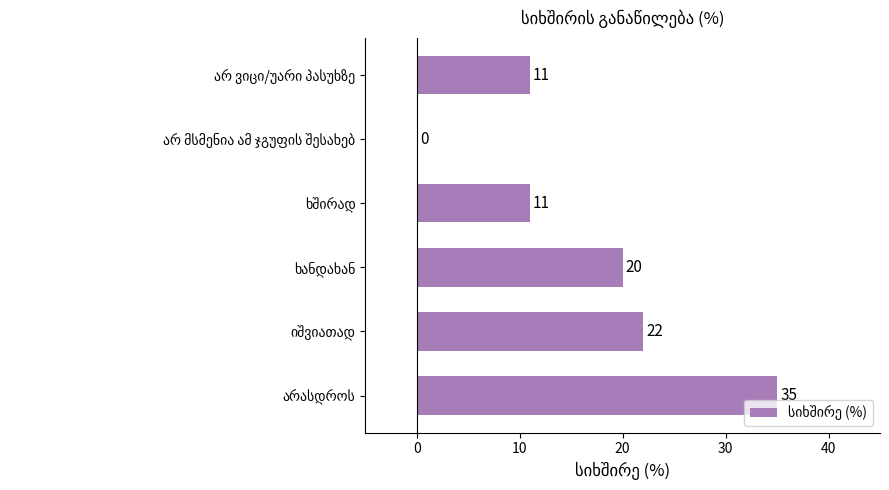

What is the greatest value displayed?

35